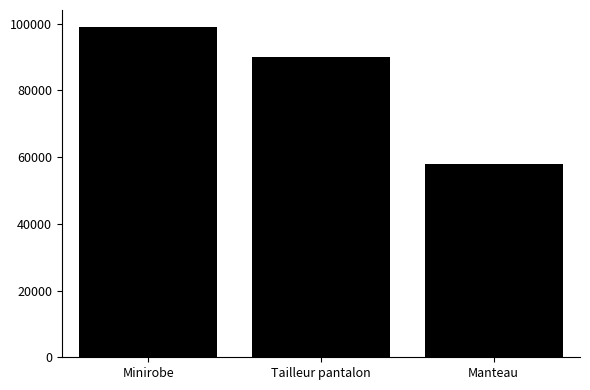

What is the value of the 1st bar from the left?

99124